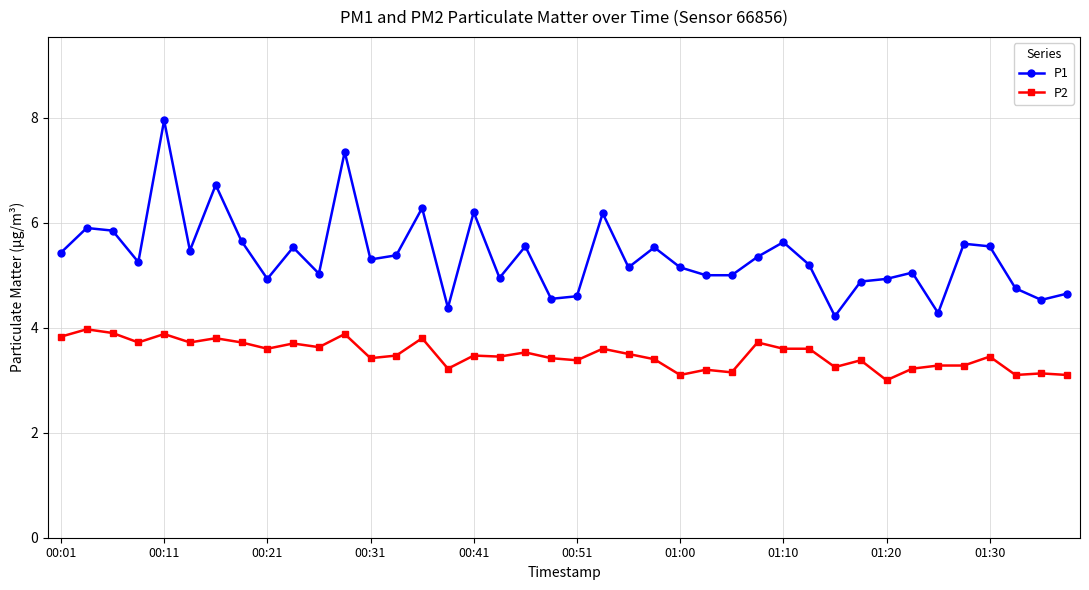

Rank the series by their maximum value, from highest to lowest.

P1, P2